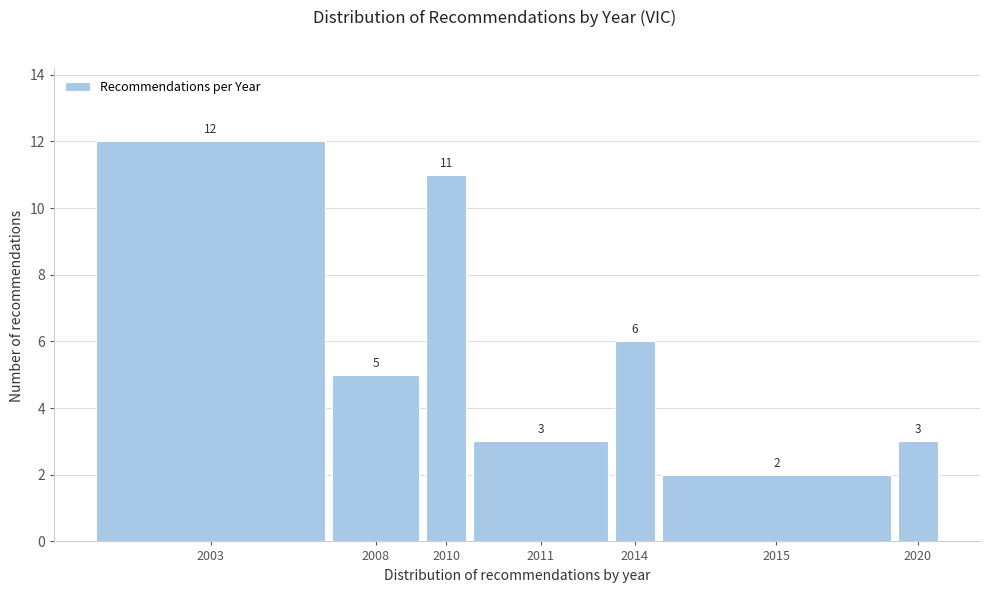

Reading left to right, transcribe all the data shown in this chart.

2003=12	2008=5	2010=11	2011=3	2014=6	2015=2	2020=3